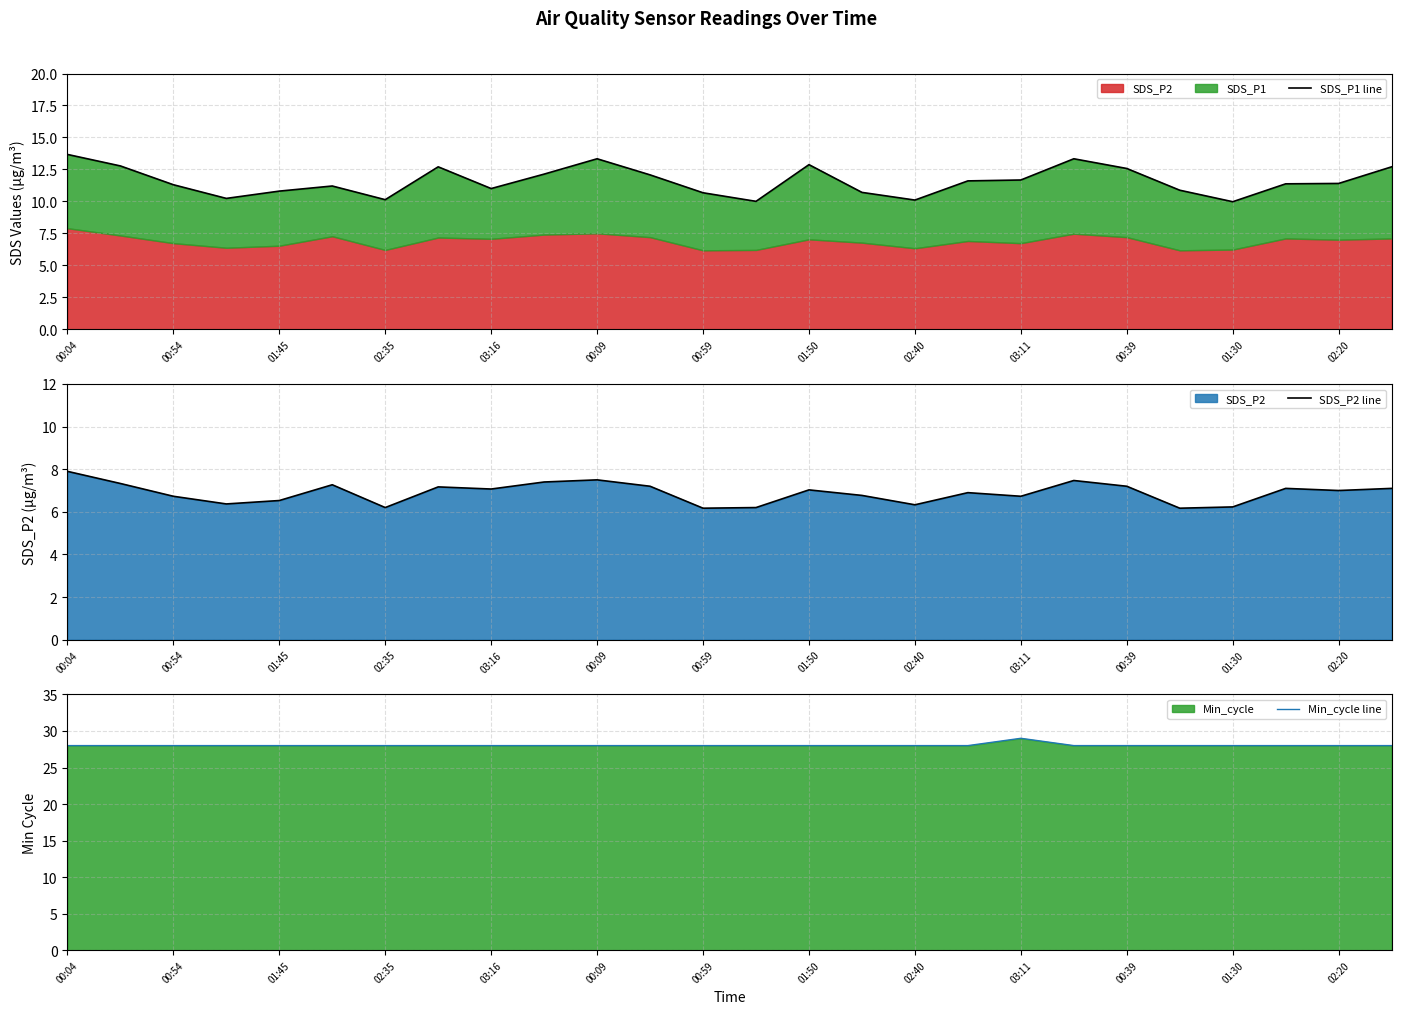

What is the average value of the Min_cycle line series?

28